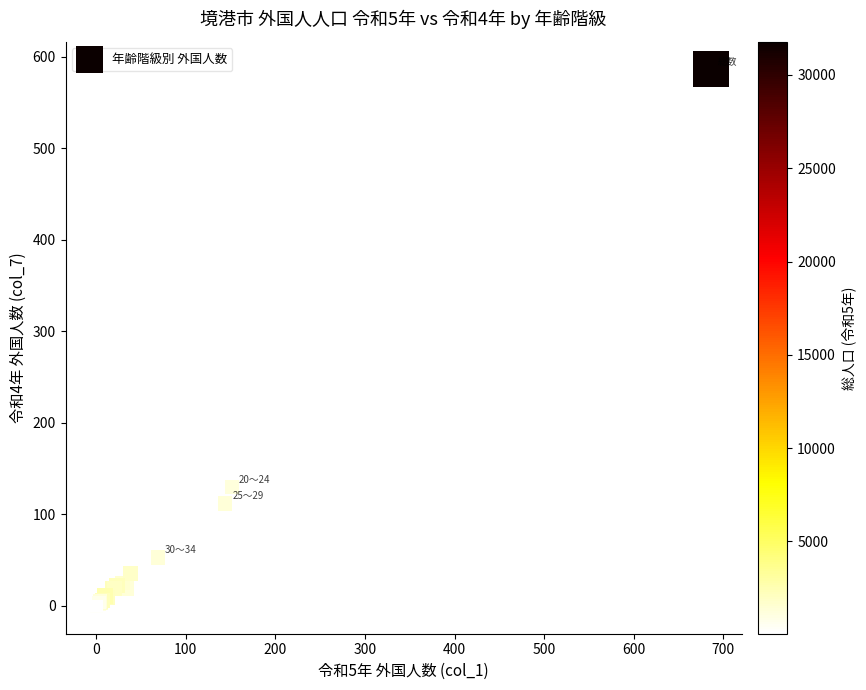

What Y value in the scatter plot is closest to 293?

130